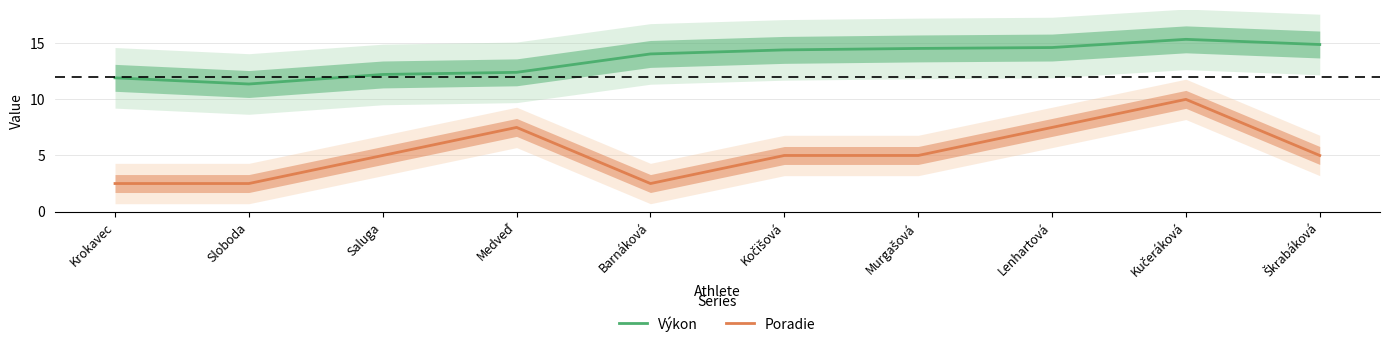

How many interior local peaks does the Výkon series have?

1